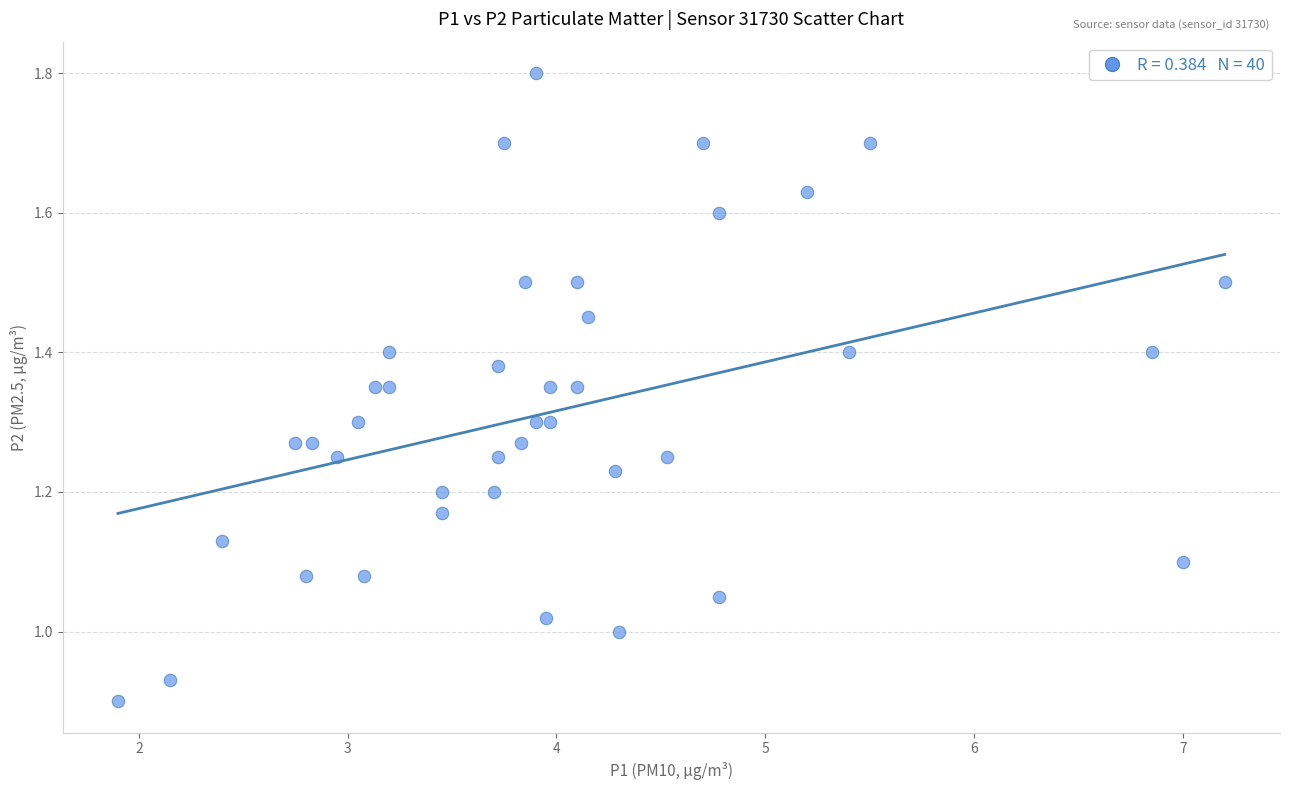

What is the range of X values (max minus min)?

5.3